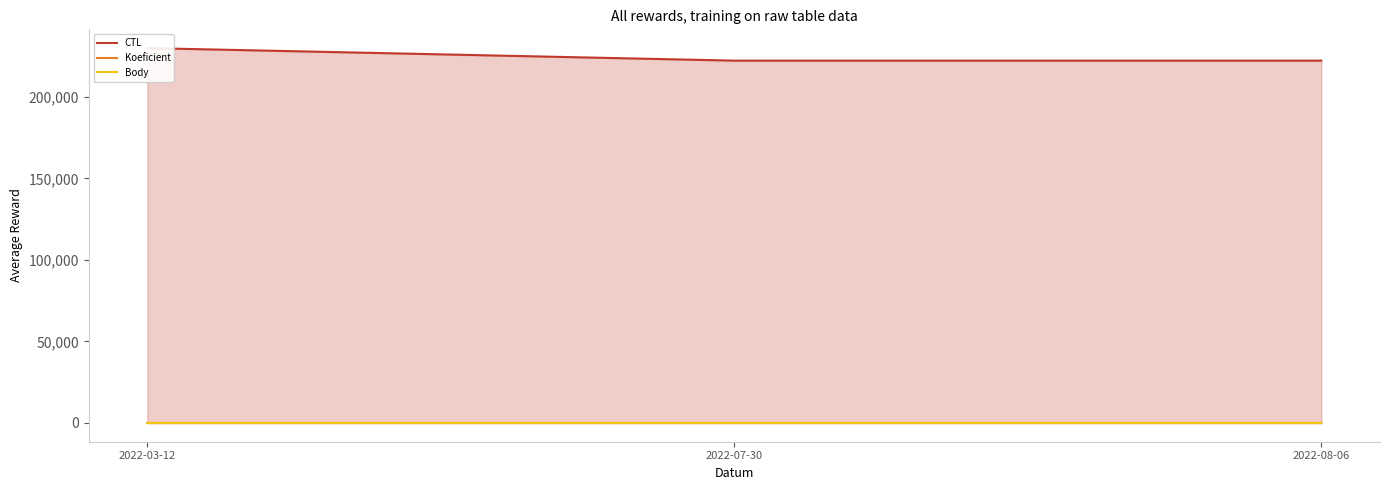

How many lines are shown in the chart?

3